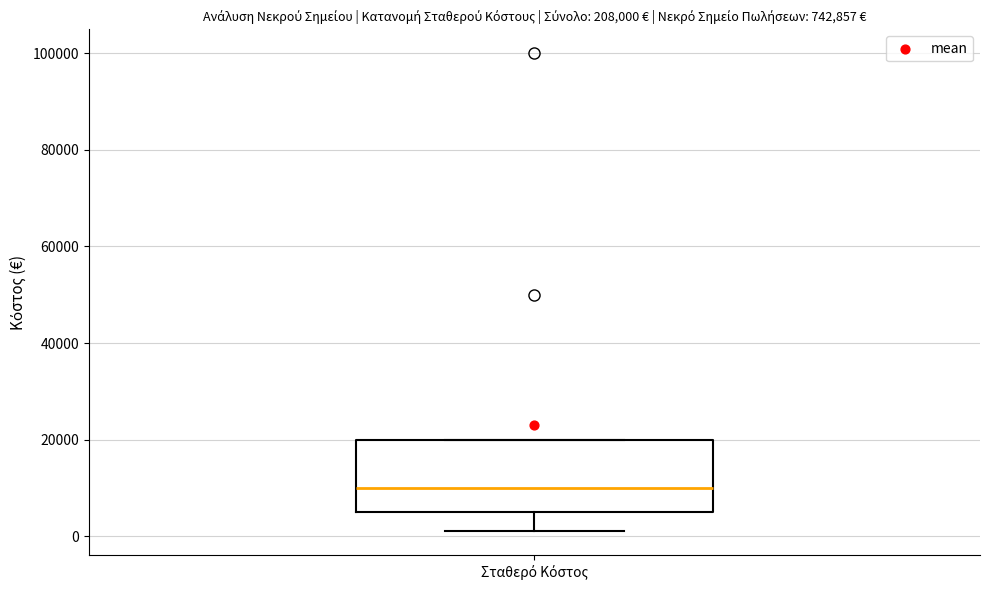

Where does the median line of the box for Σταθερό Κόστος sit on the y-axis? The values are not printed on the chart, so give them approximately, as read against the axis.

10000